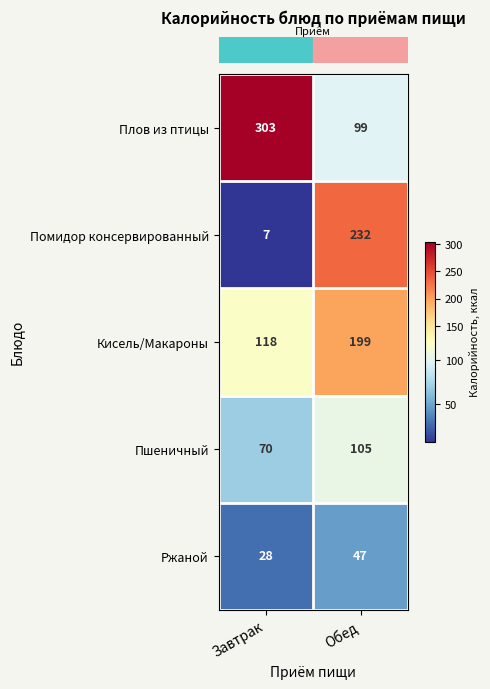

What is the average value of the Ржаной series?

38